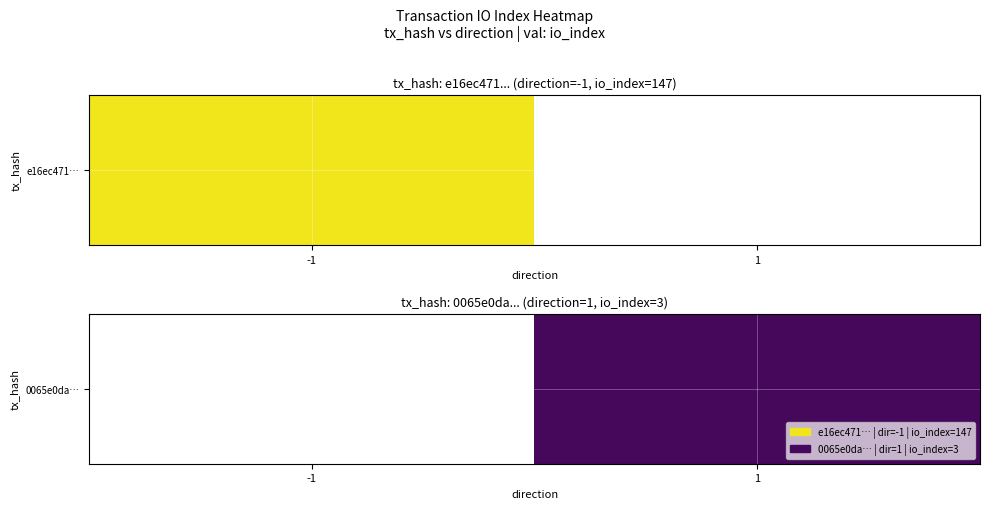

How many categories are shown in the chart?

2